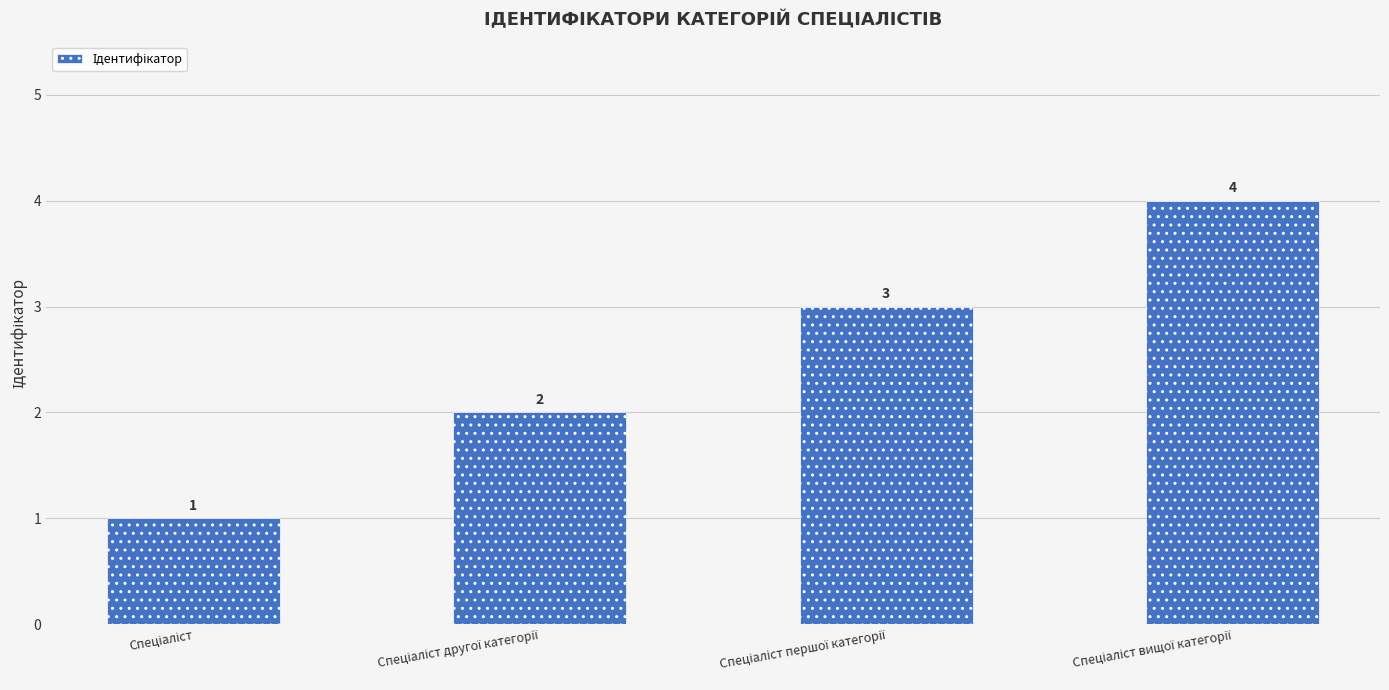

Count the values in the range 2 to 4.

3